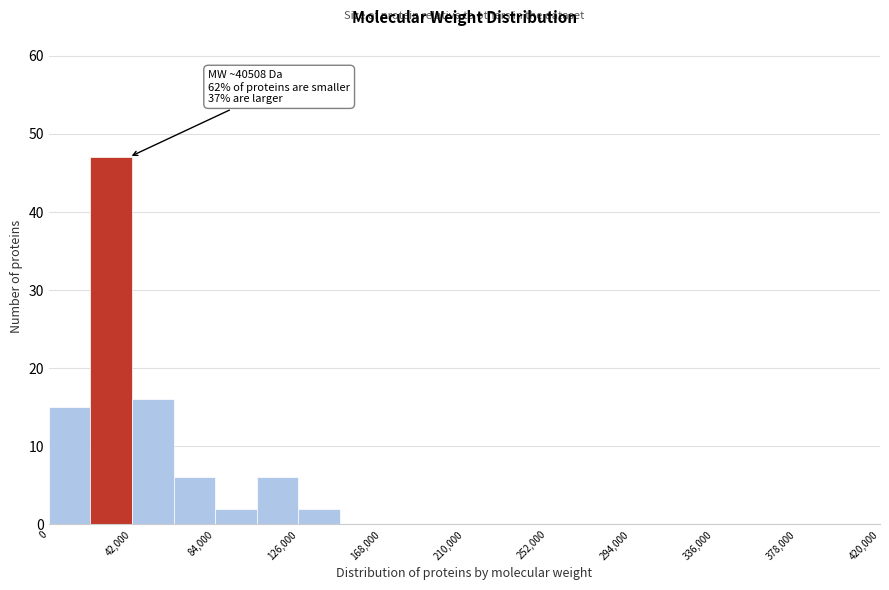

Which range on the x-axis has the tallest bar?

21000 to 42000